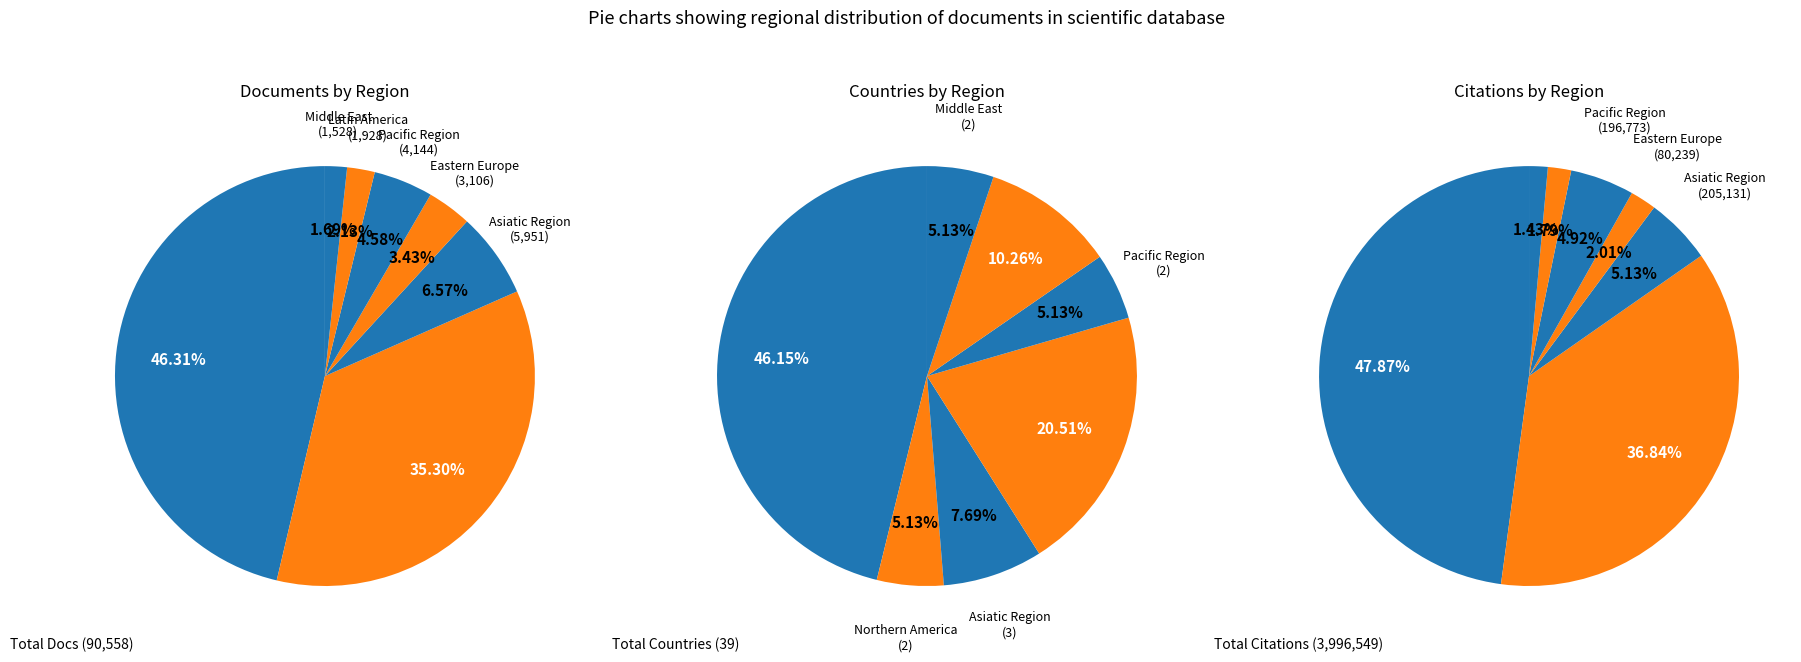

What is the change in value from Western Europe to Asiatic Region?

-15